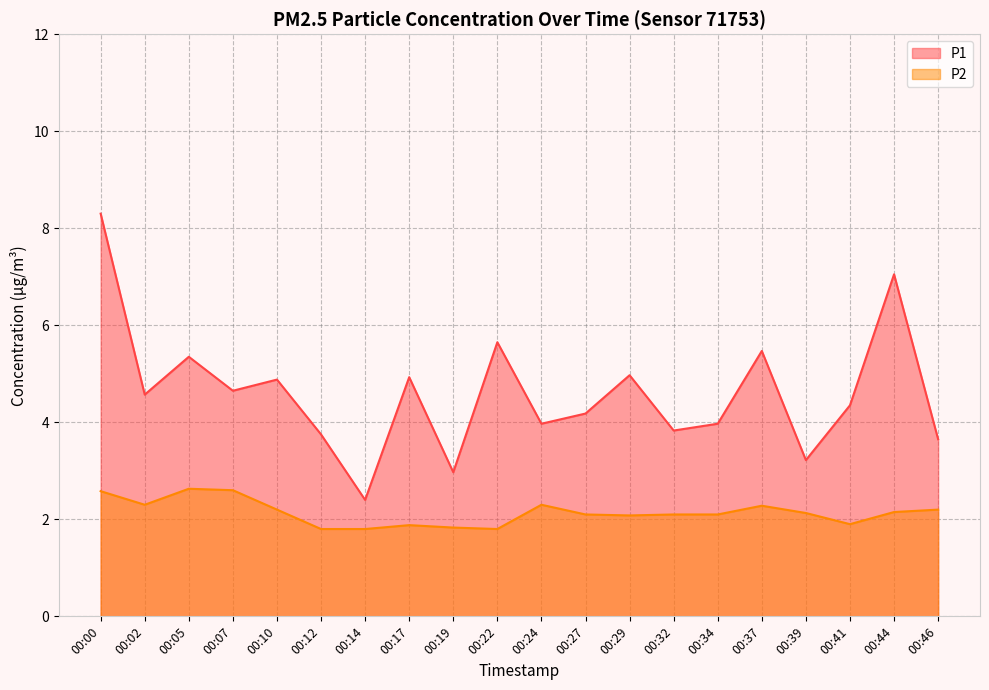

What is the average value of the P2 series?

2.1